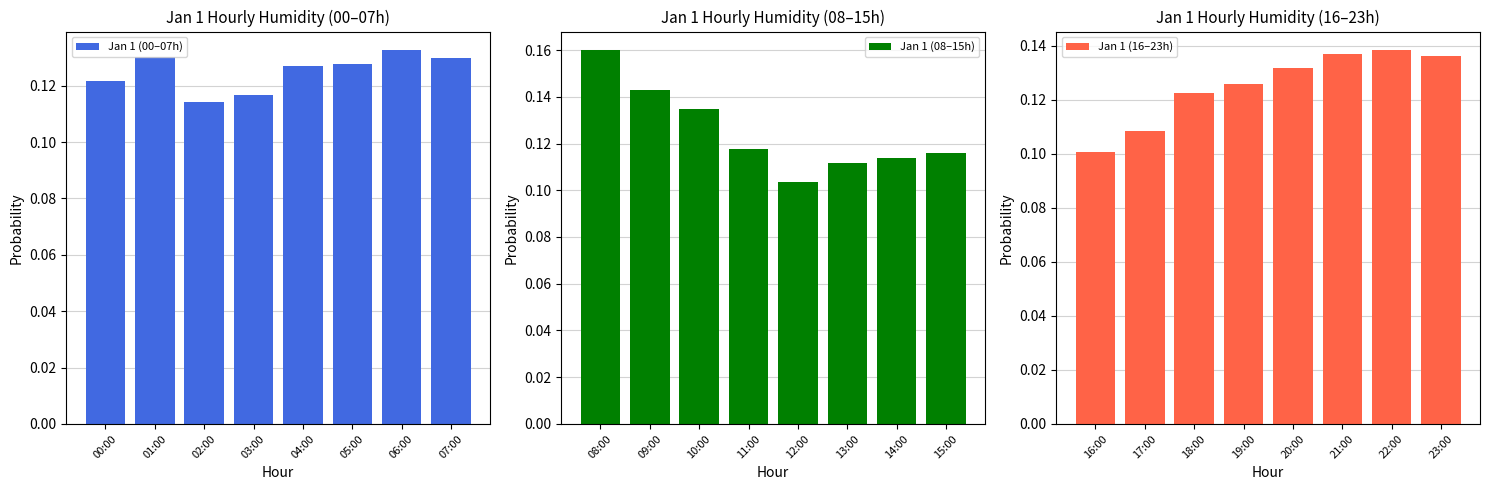

What is the sum of all Jan 1 (00–07h) values?

1.0